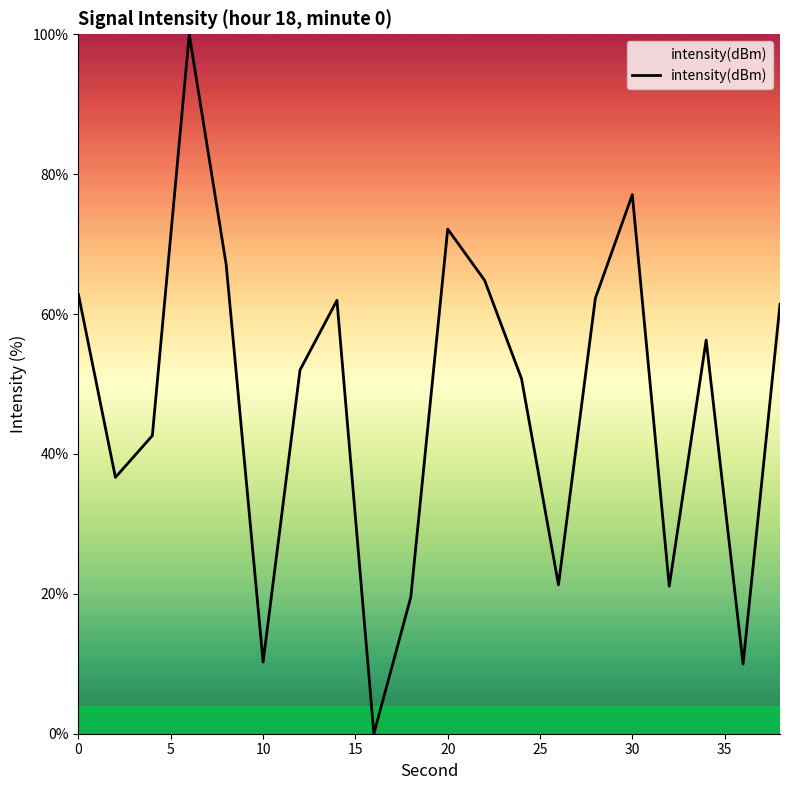

What is the difference between the maximum and minimum values?

100.0